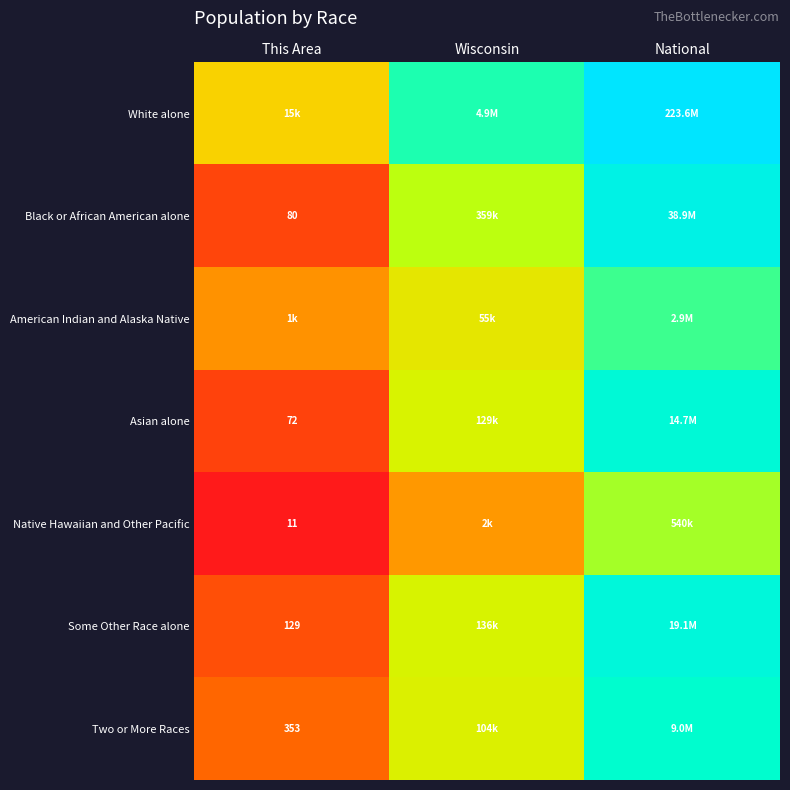

At Wisconsin, list the series in order from smallest to largest.

Native Hawaiian and Other Pacific, American Indian and Alaska Native, Two or More Races, Asian alone, Some Other Race alone, Black or African American alone, White alone